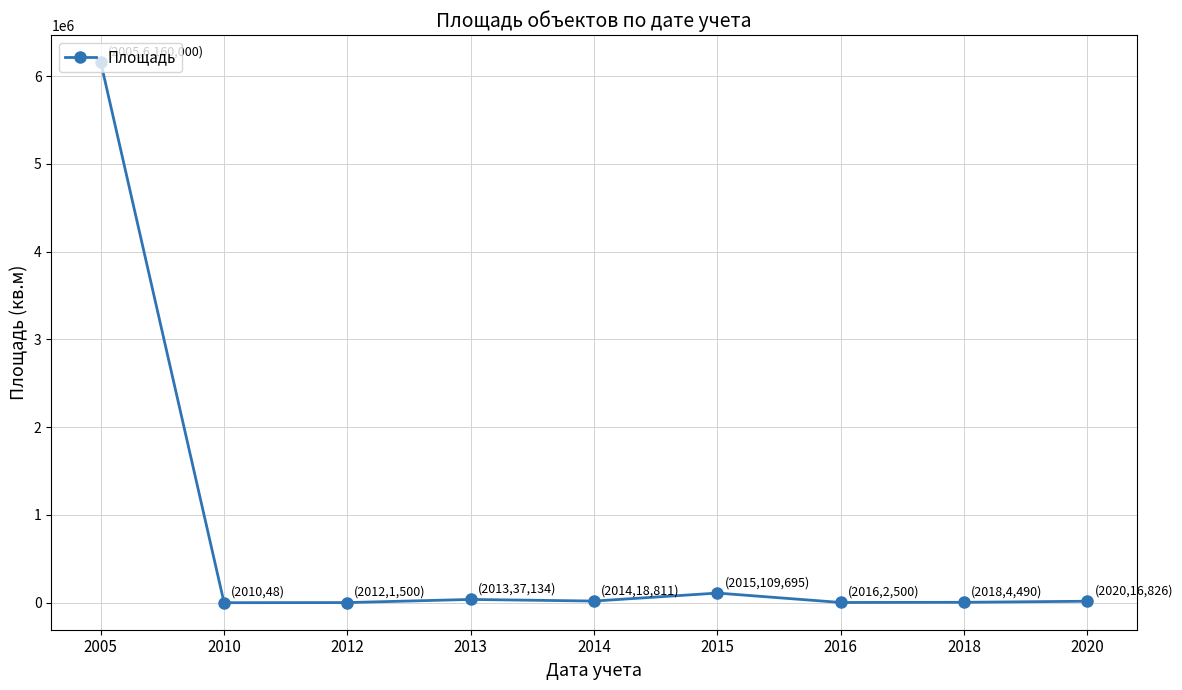

True or false: the data has more than 0 interior local peaks.

True